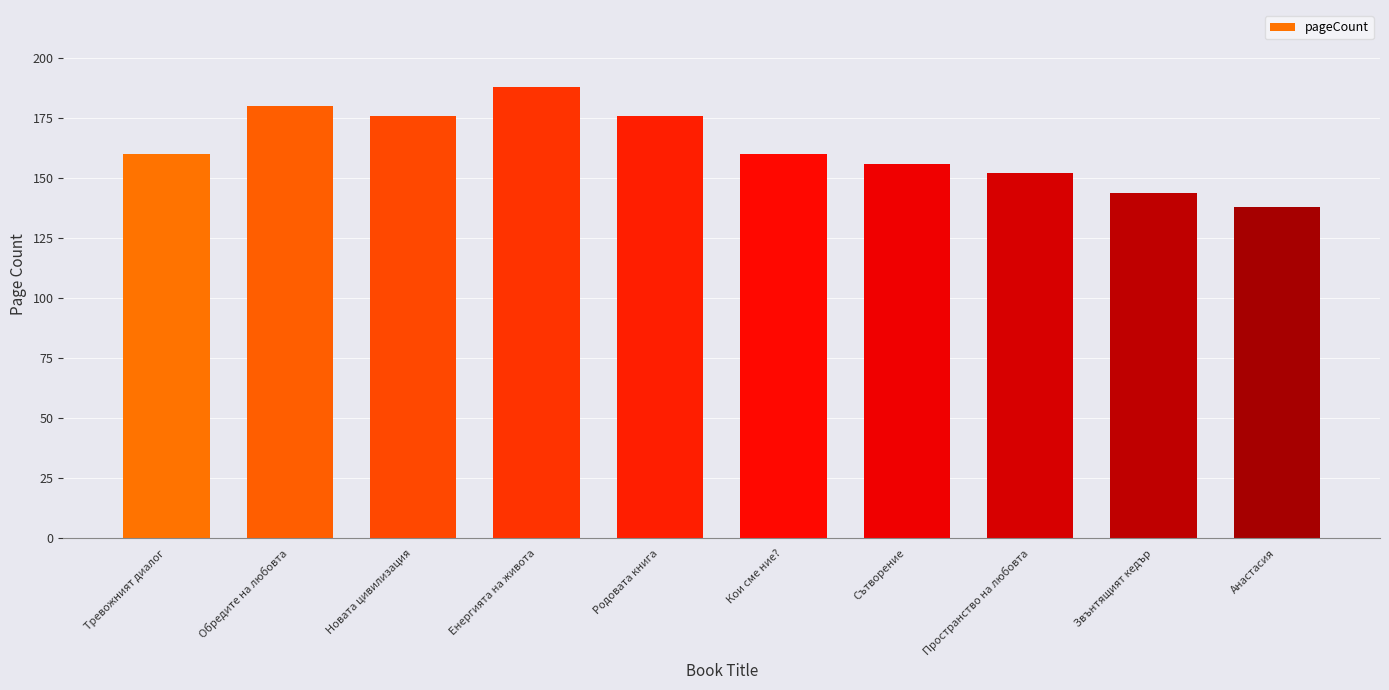

How many distinct data groups are displayed?

1